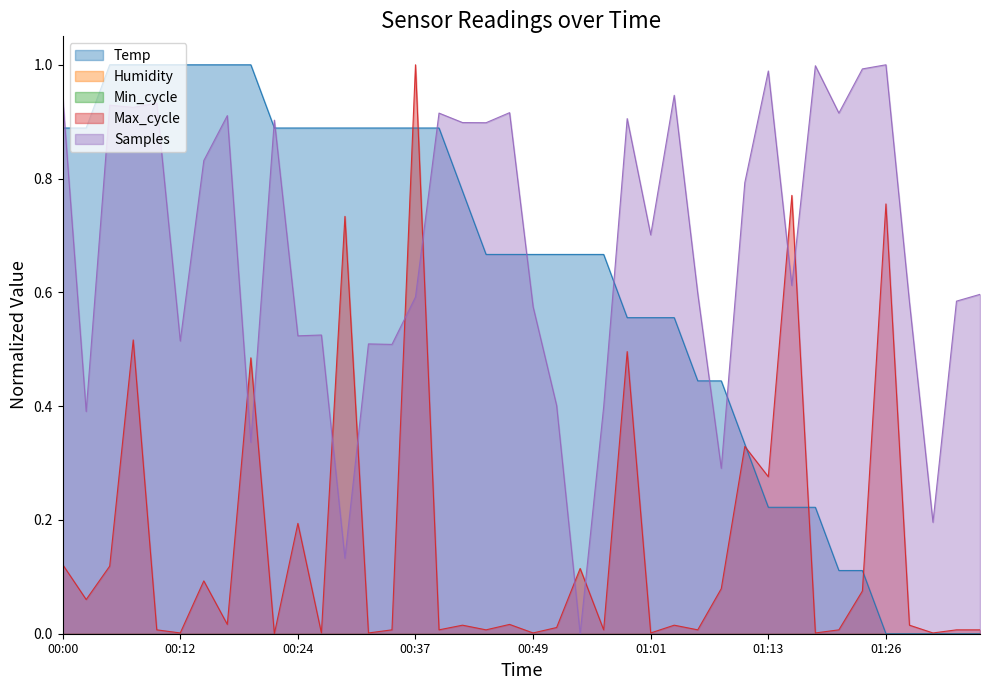

True or false: Temp has more than 0 points higher than both neighbors.

False